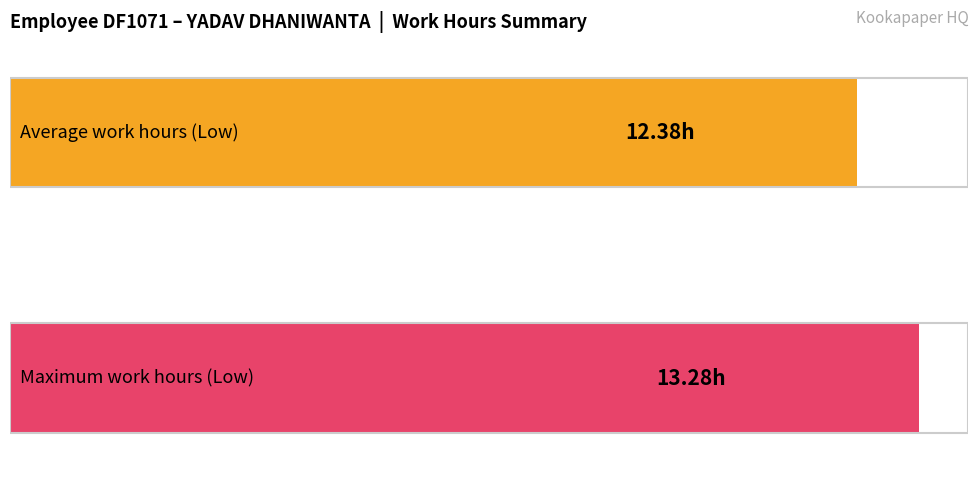

Does the chart contain any negative values?

No